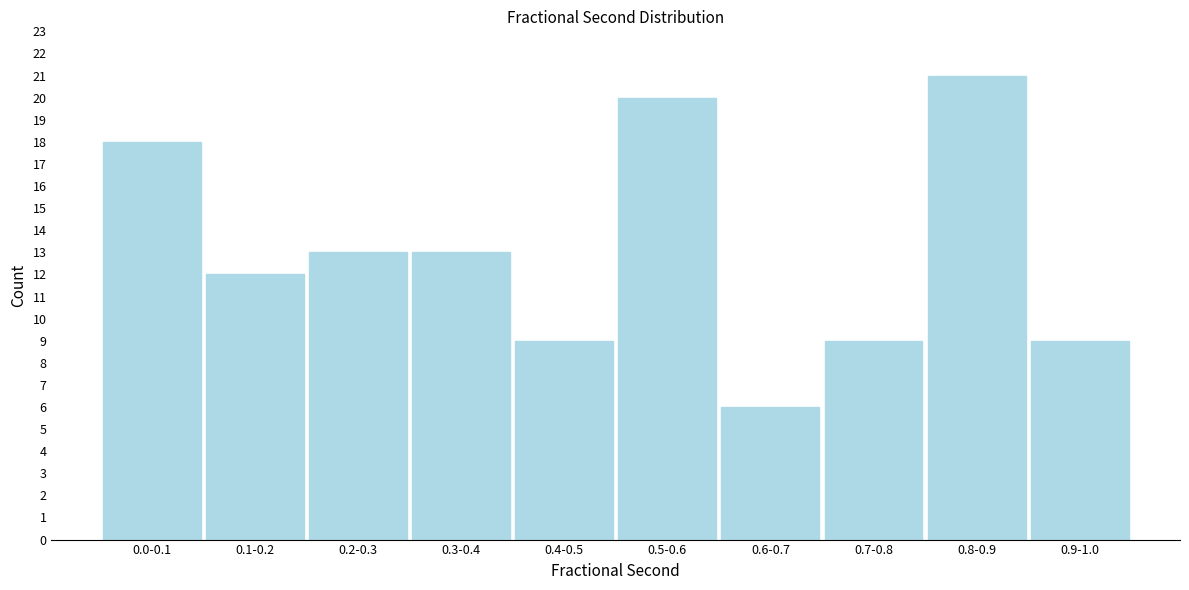

Reading right to left, extract all data points from this chart.

9	21	9	6	20	9	13	13	12	18